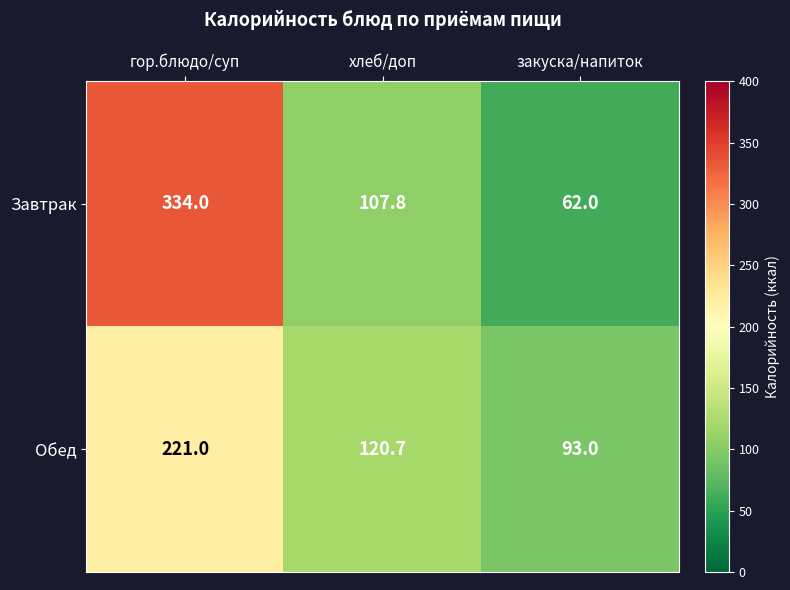

At гор.блюдо/суп, list the series in order from smallest to largest.

Обед, Завтрак